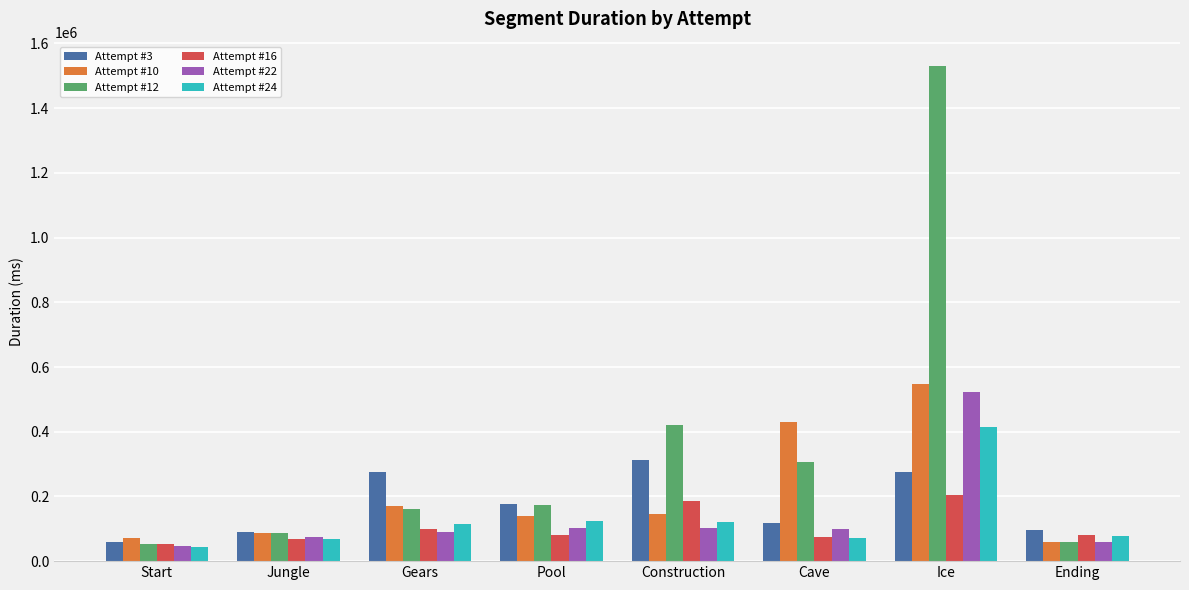

What are all the series names shown in the legend?

Attempt #3, Attempt #10, Attempt #12, Attempt #16, Attempt #22, Attempt #24